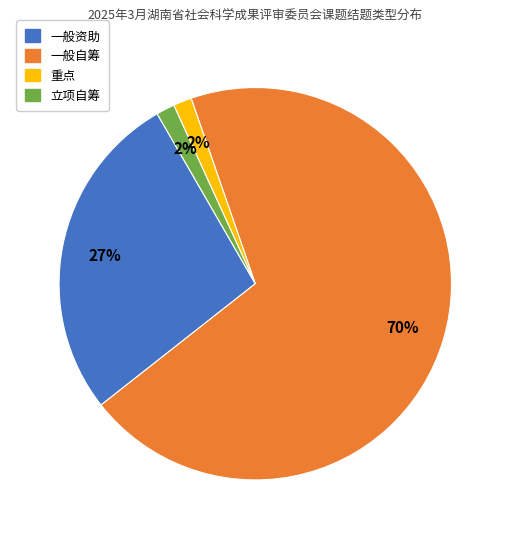

Combined, do 重点 and 一般资助 account for over 50%?

No